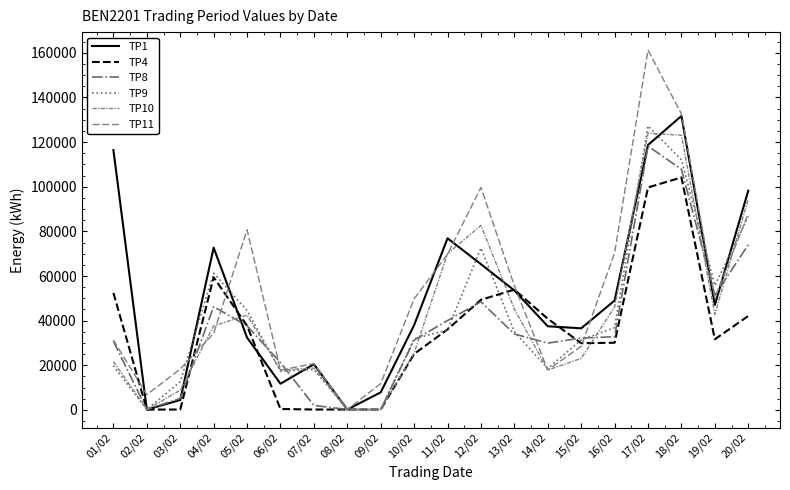

Which series ends up on top after the final intersection of TP8 and TP1?

TP1